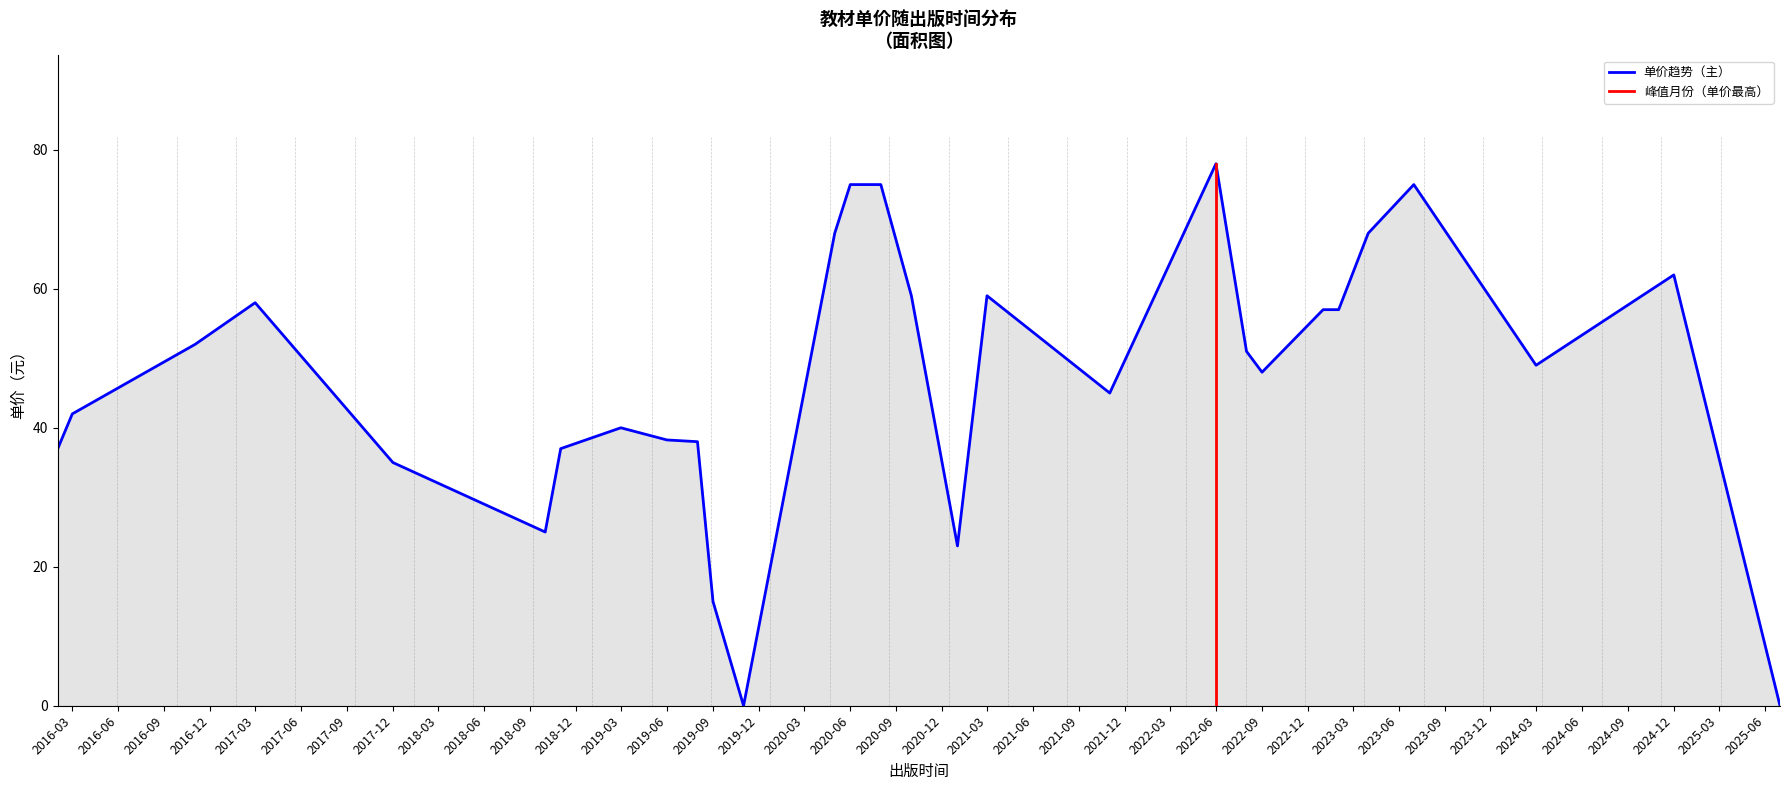

Between 2020-05-01 and 2019-11-01, which is larger?

2020-05-01